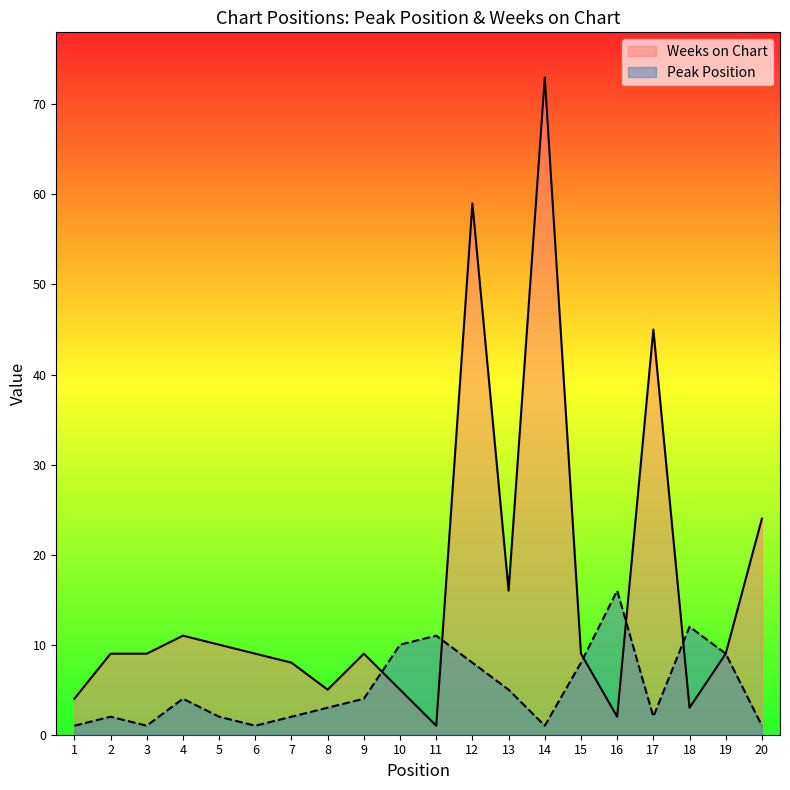

What are all the series names shown in the legend?

Weeks on Chart, Peak Position